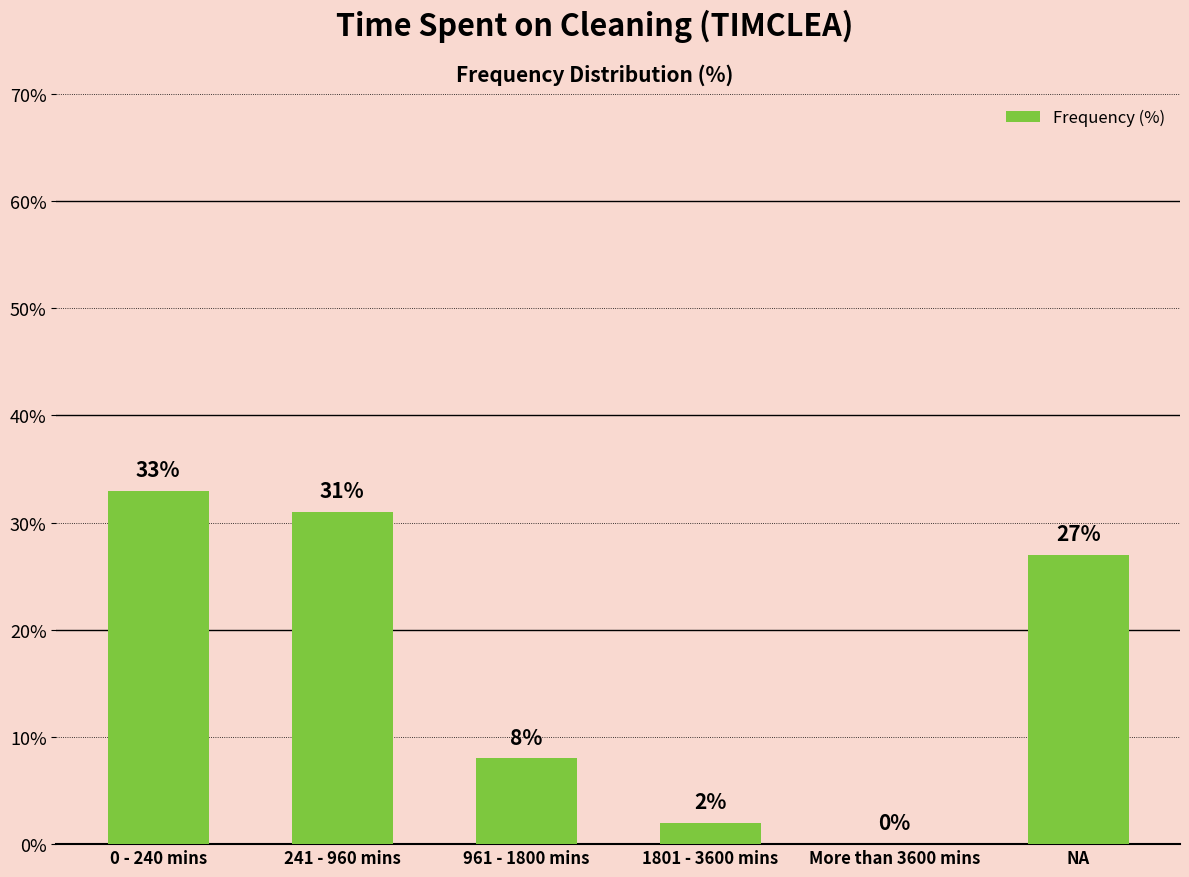

What is the sum of the values at 961 - 1800 mins and NA?

35